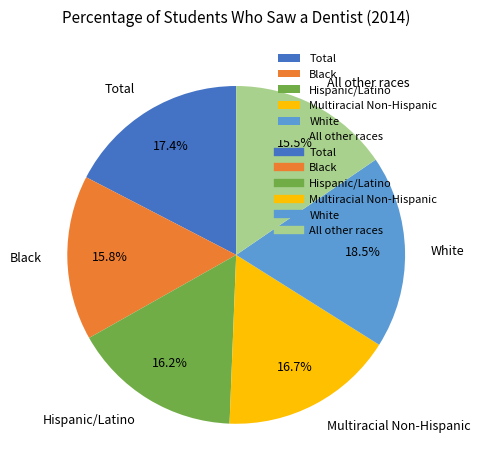

To the nearest percent, what is the difference between the Total and All other races slice percentages?

2%